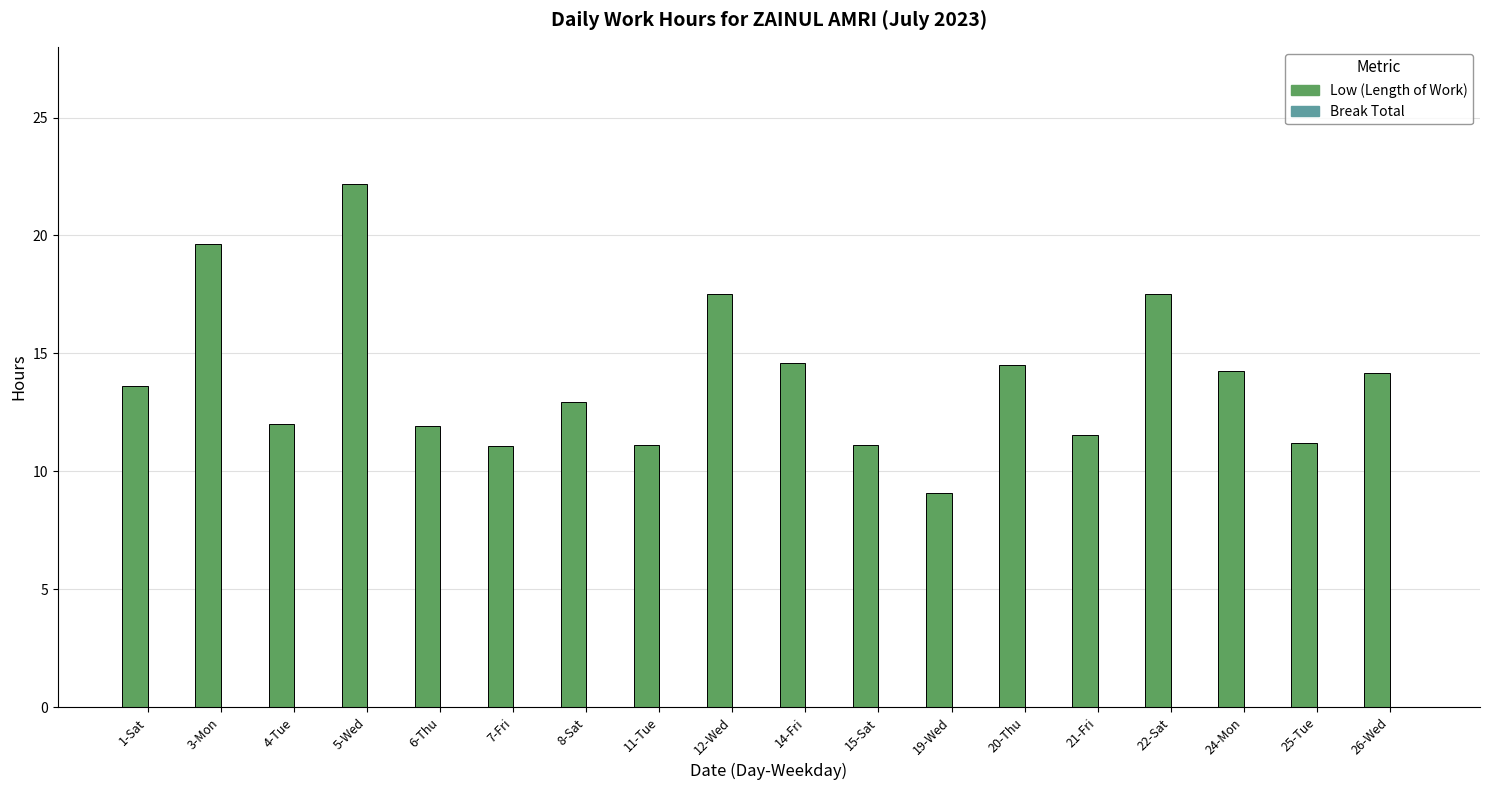

Is it true that the value at 26-Wed is 24.9?

False